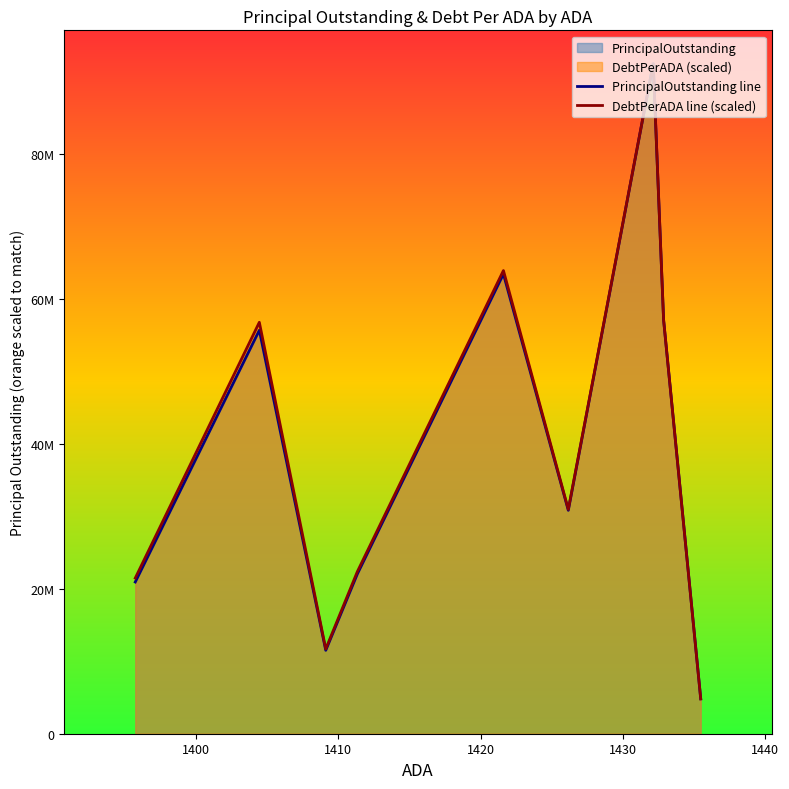

Reading left to right, what are all the values shown in this chart?

PrincipalOutstanding line: 20935000.0	55675000.0	11510000.0	22038000.0	63445000.0	30830000.0	92440000.0	57115000.0	4818000.0
DebtPerADA line (scaled): 21481129.1	56772690.7	11698033.7	22362793.2	63914946.4	30959056.4	92440000.0	57085901.6	4806789.7